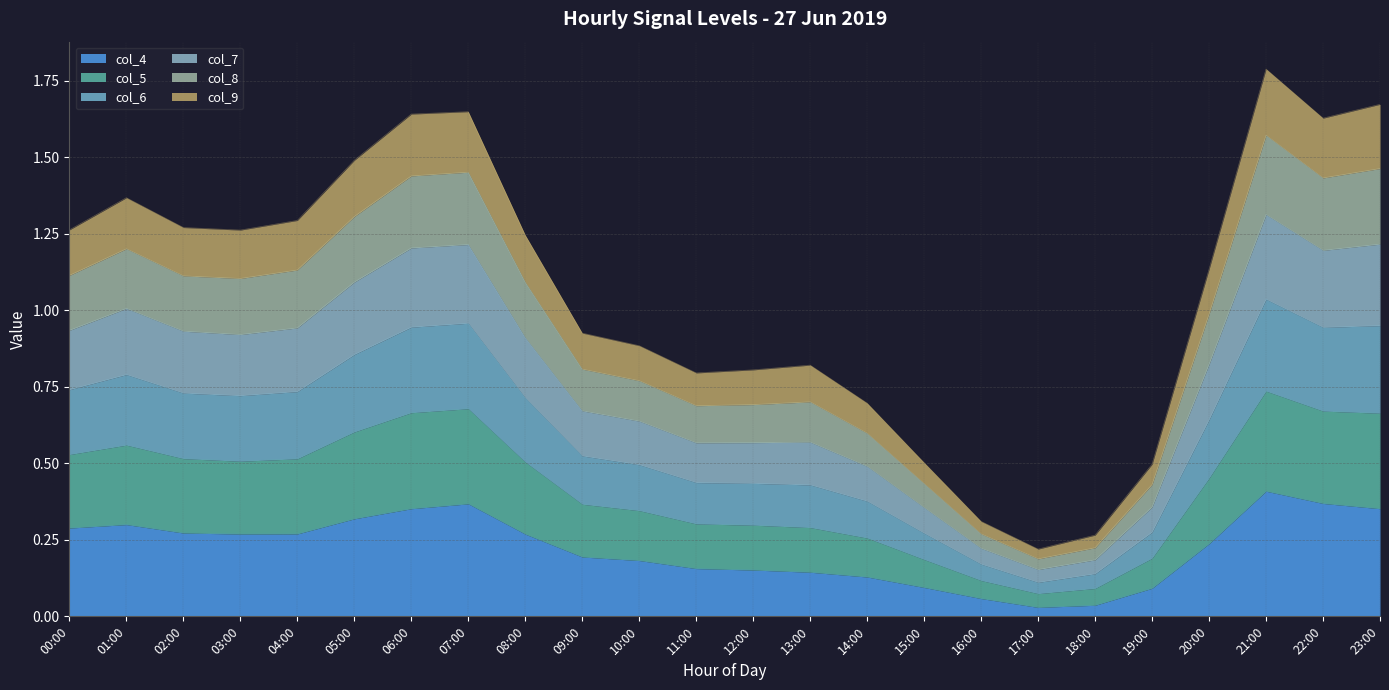

What position from the left is 05:00?

6